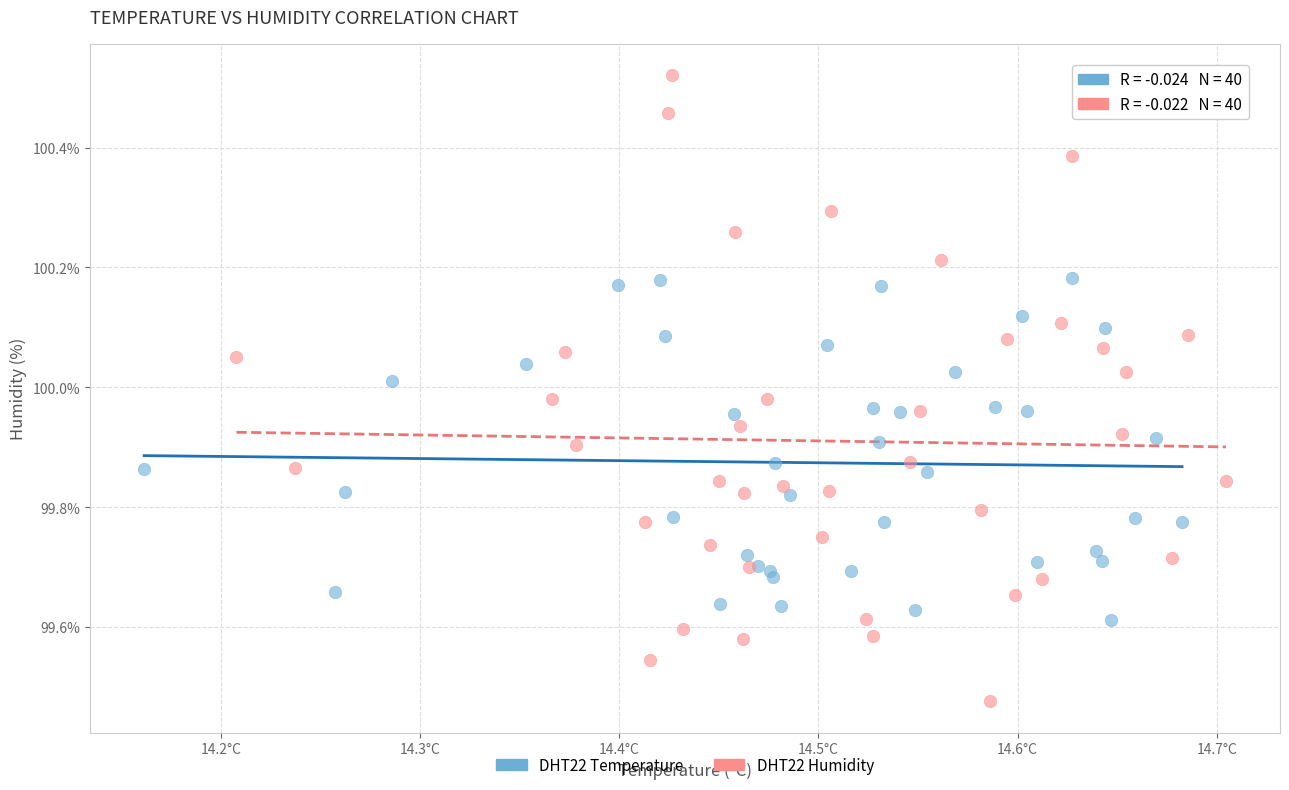

Which series has the widest spread of Y values?

DHT22 Humidity